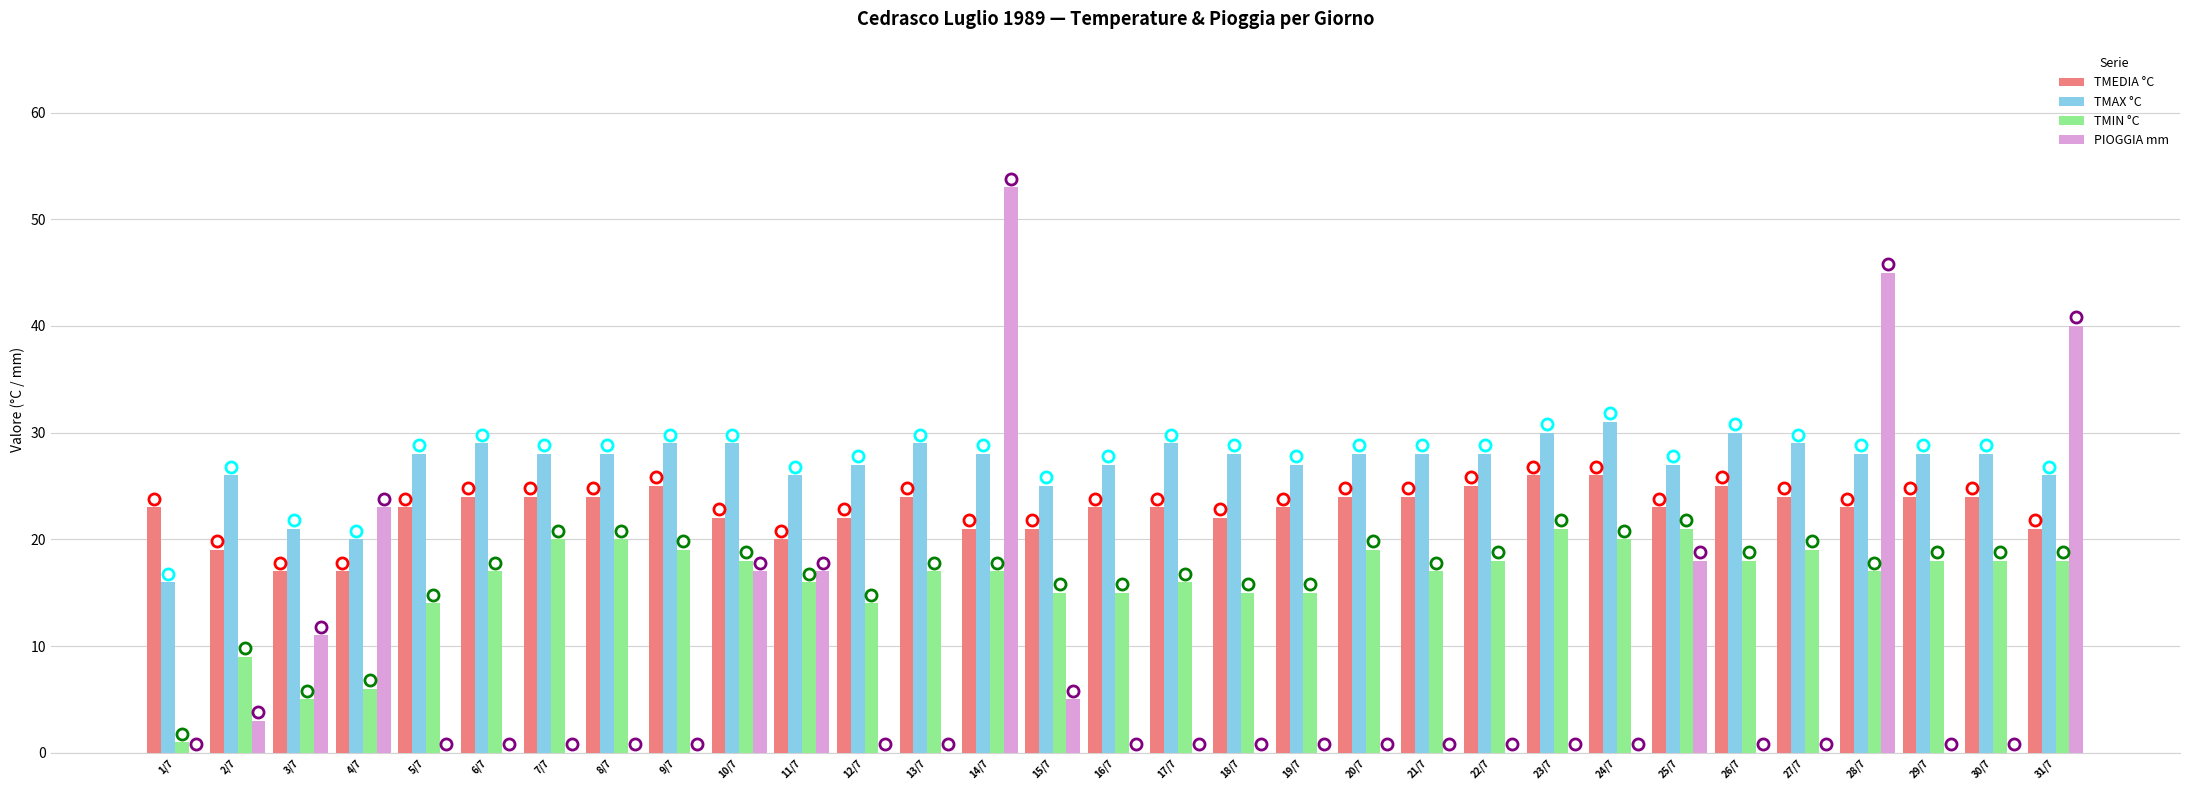

The TMEDIA °C series shows 12 at 18/7. True or false?

False